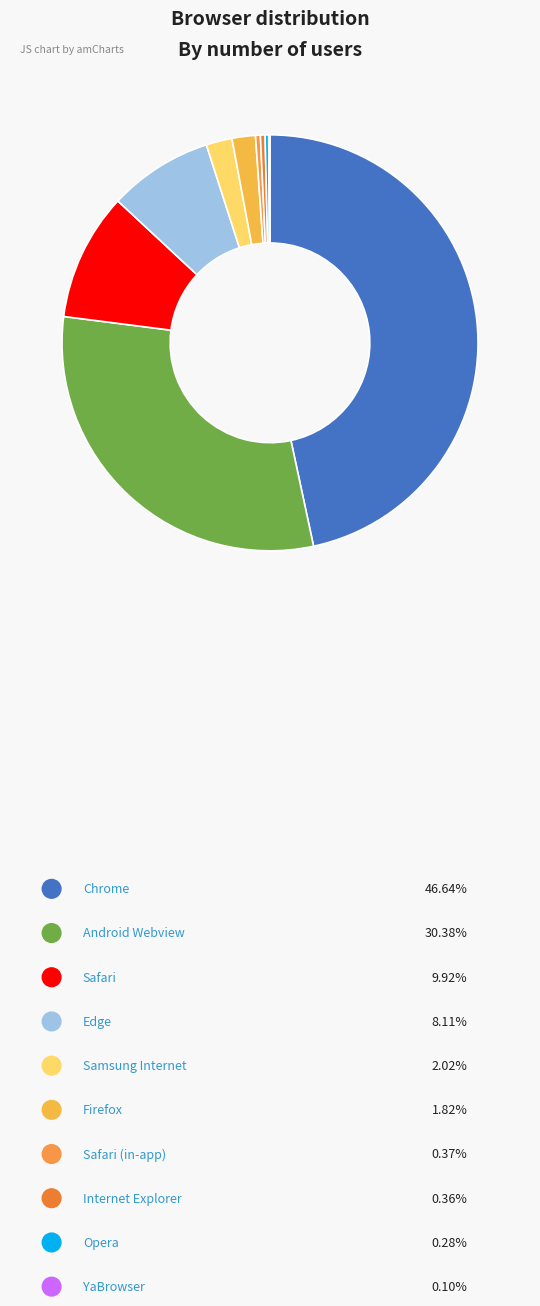

To the nearest percent, what percentage of the pie is Safari?

10%